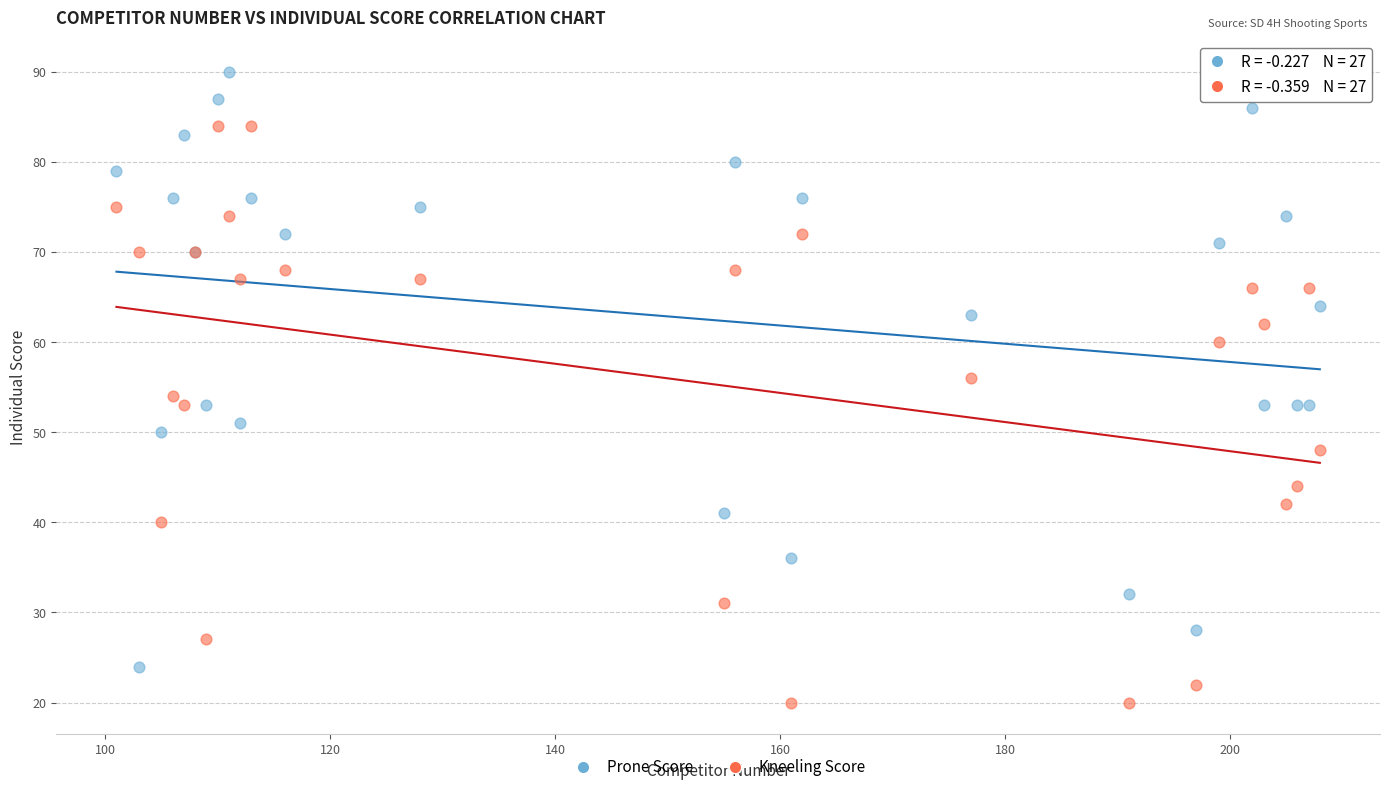

Which series contains the lowest Y value?

Kneeling Score